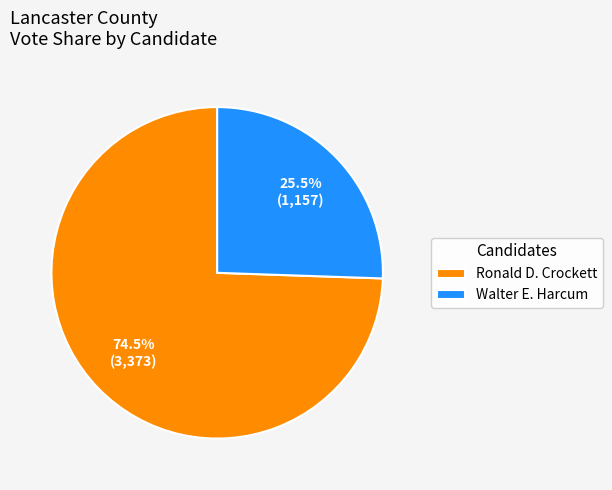

Between Ronald D. Crockett and Walter E. Harcum, which is larger?

Ronald D. Crockett